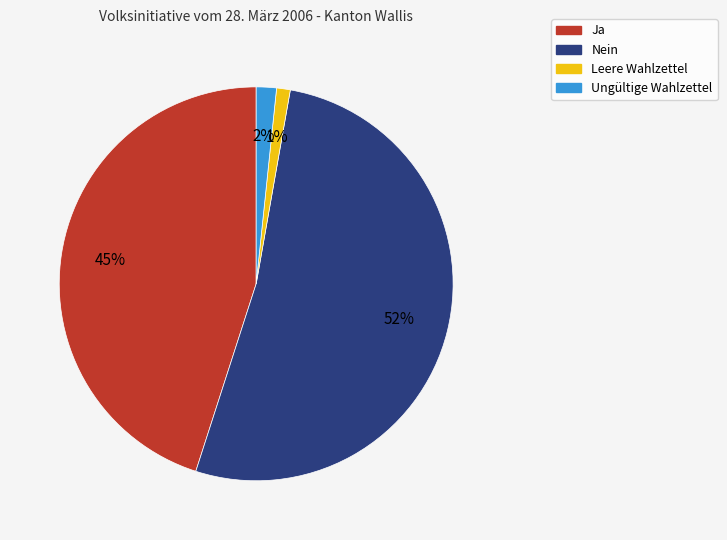

The Leere Wahlzettel slice represents 11% of the pie. True or false?

False